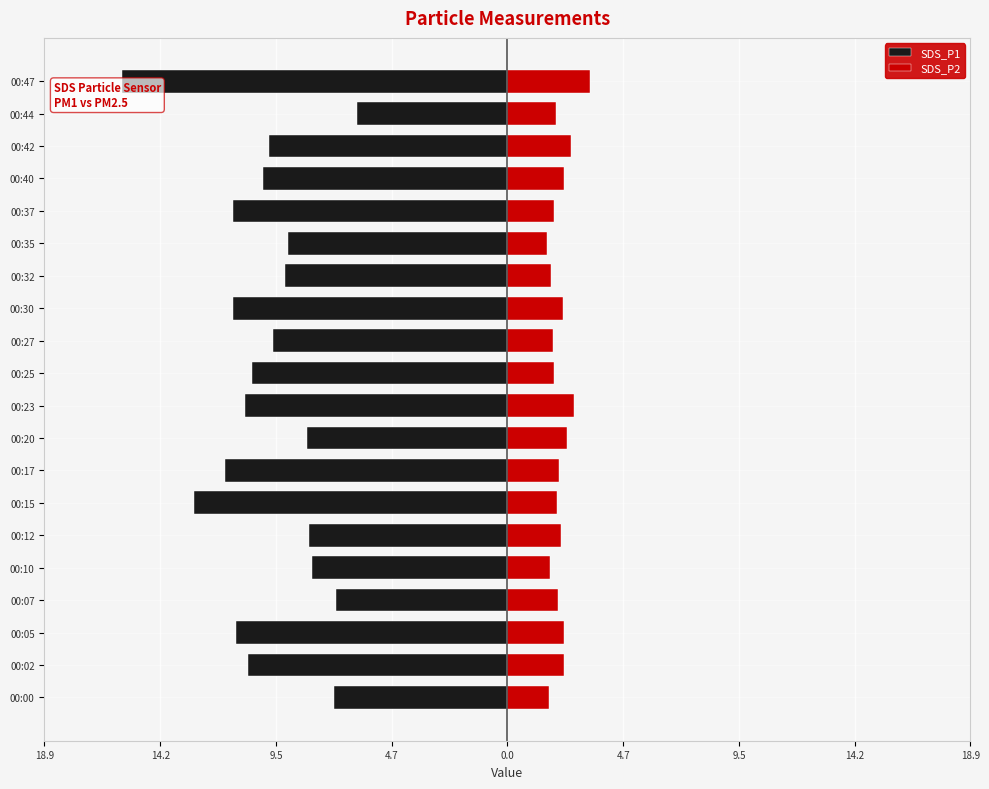

Is the value of SDS_P1 at 00:02 greater than the value of SDS_P2 at 00:10?

No